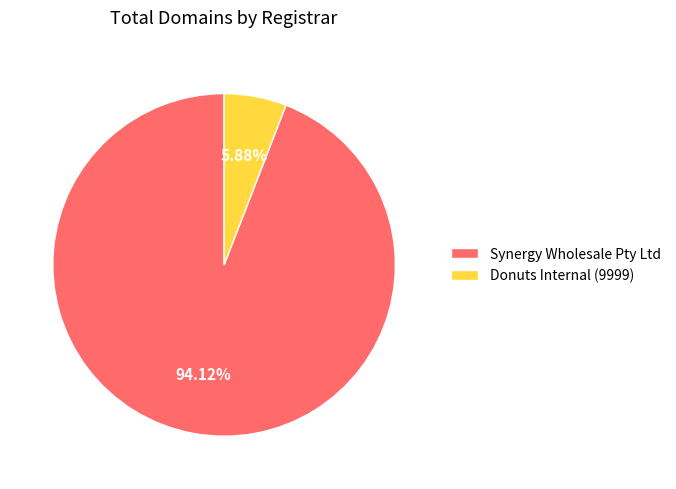

How many segments does this pie chart have?

2